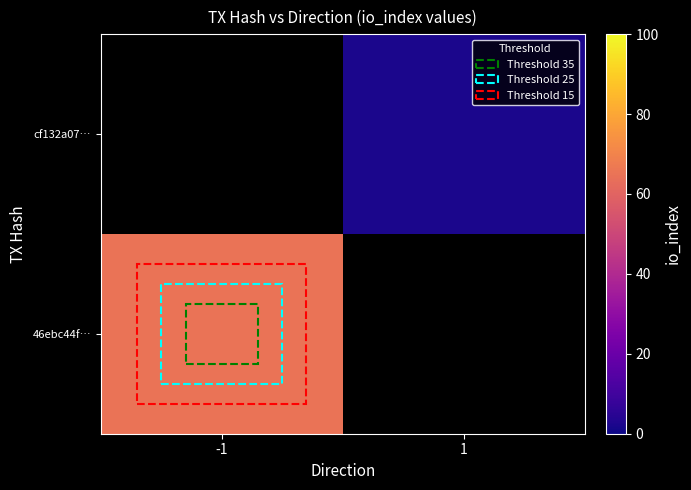

List the series in order of their peak value, lowest first.

46ebc44f…, cf132a07…